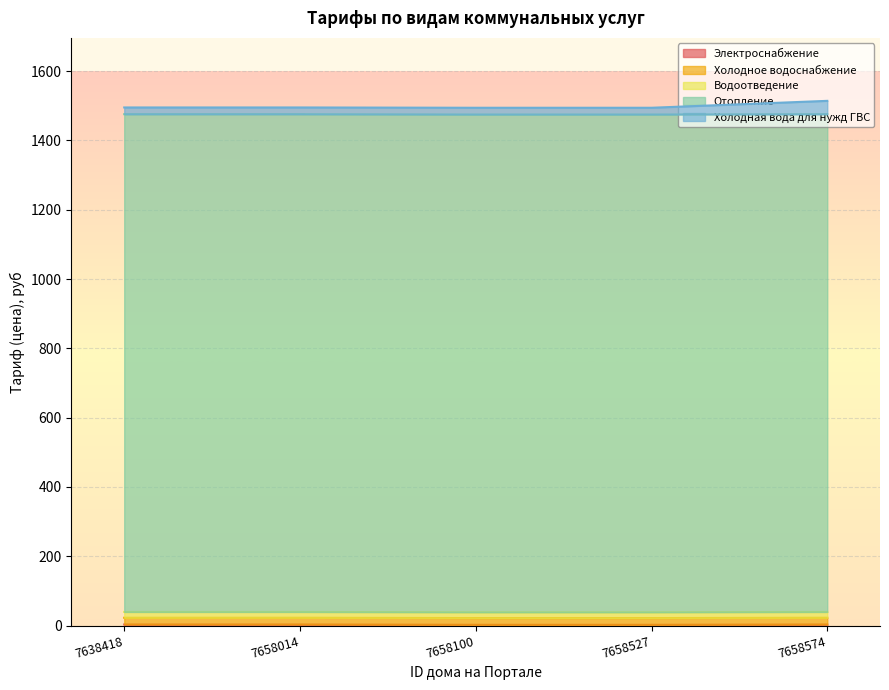

What is the value of the Электроснабжение point at the 2nd from the left?

3.0